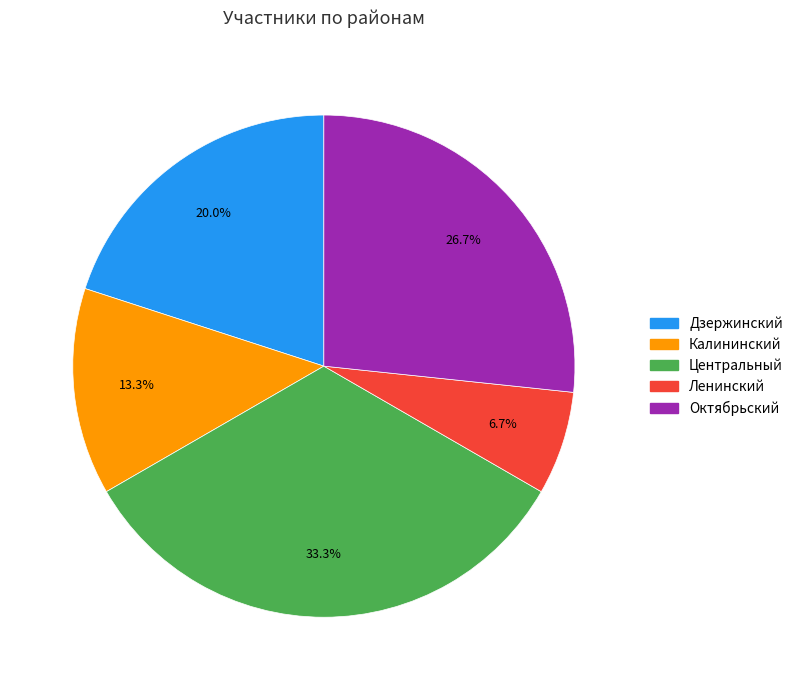

The Калининский slice represents 13% of the pie. True or false?

True